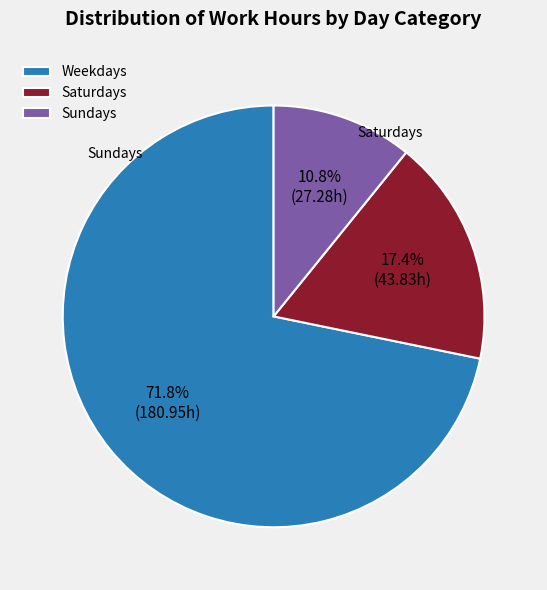

What is the smallest slice in the pie chart?

Sundays